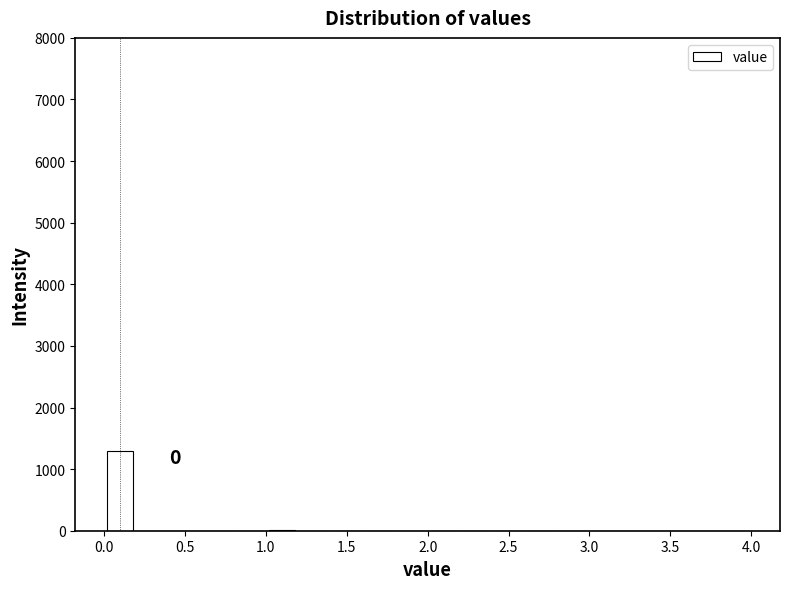

Which range on the x-axis has the tallest bar?

0.0 to 0.2